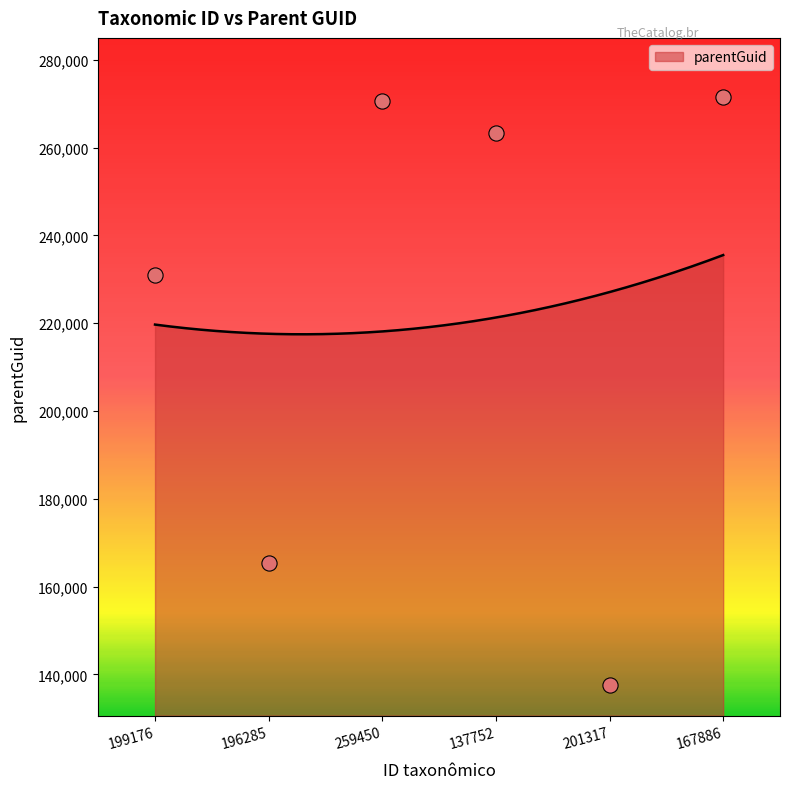

Approximately how many times larger is the value at 196285 compared to 201317?

1.2